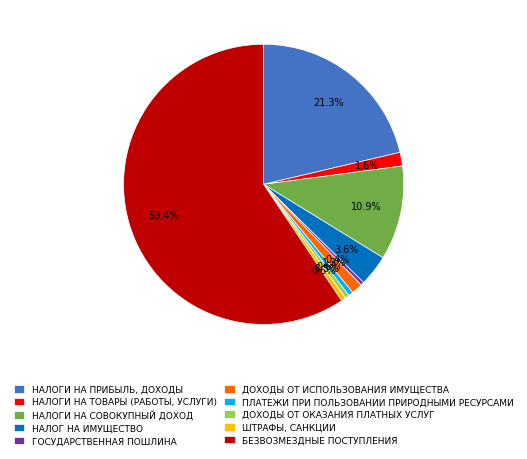

Combined, what portion of the pie is ДОХОДЫ ОТ ИСПОЛЬЗОВАНИЯ ИМУЩЕСТВА and ГОСУДАРСТВЕННАЯ ПОШЛИНА?

1.7%